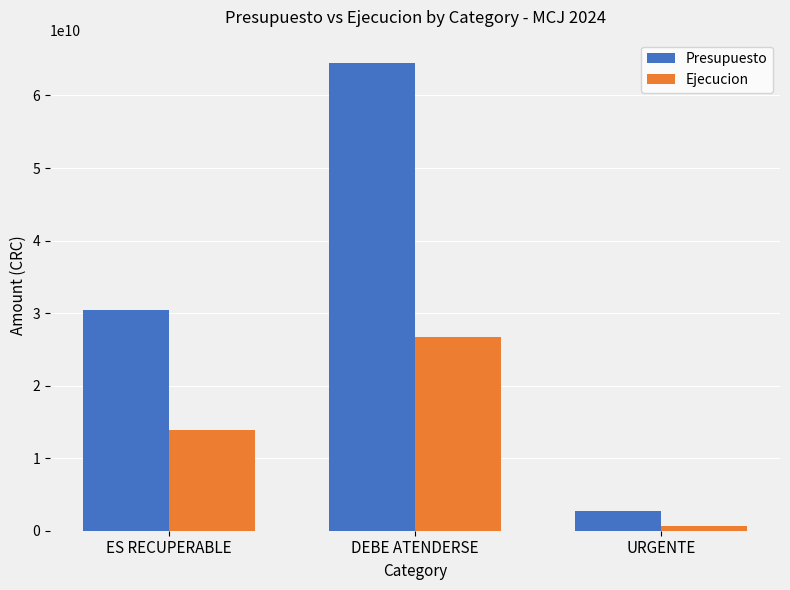

What is the difference between the maximum and minimum values in the Ejecucion series?

26042509593.0